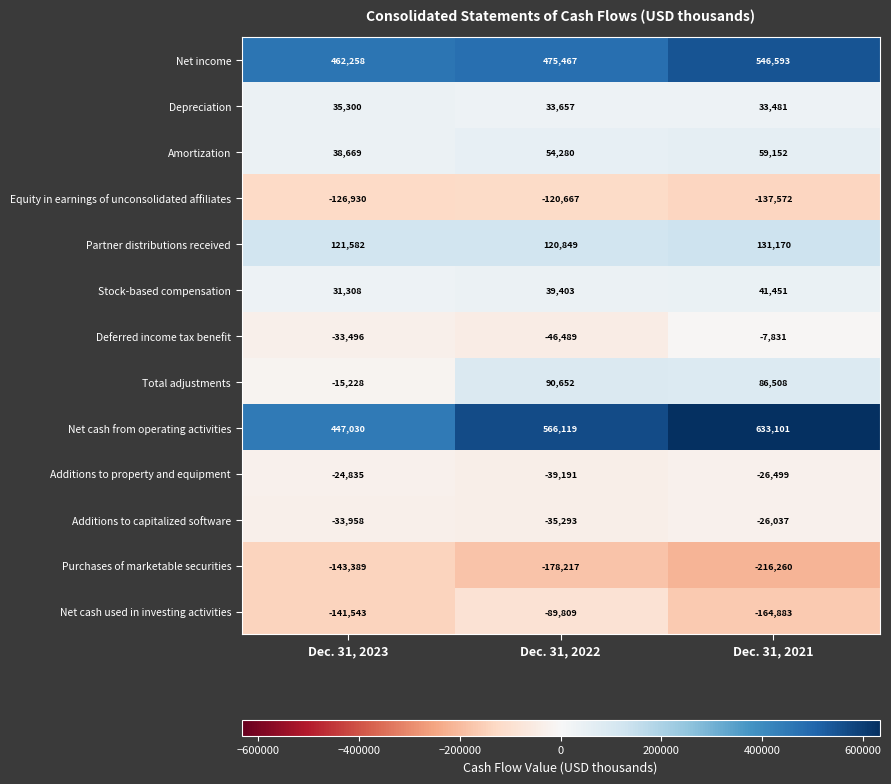

What is the spread (max minus min) of values at Dec. 31, 2023?

605647